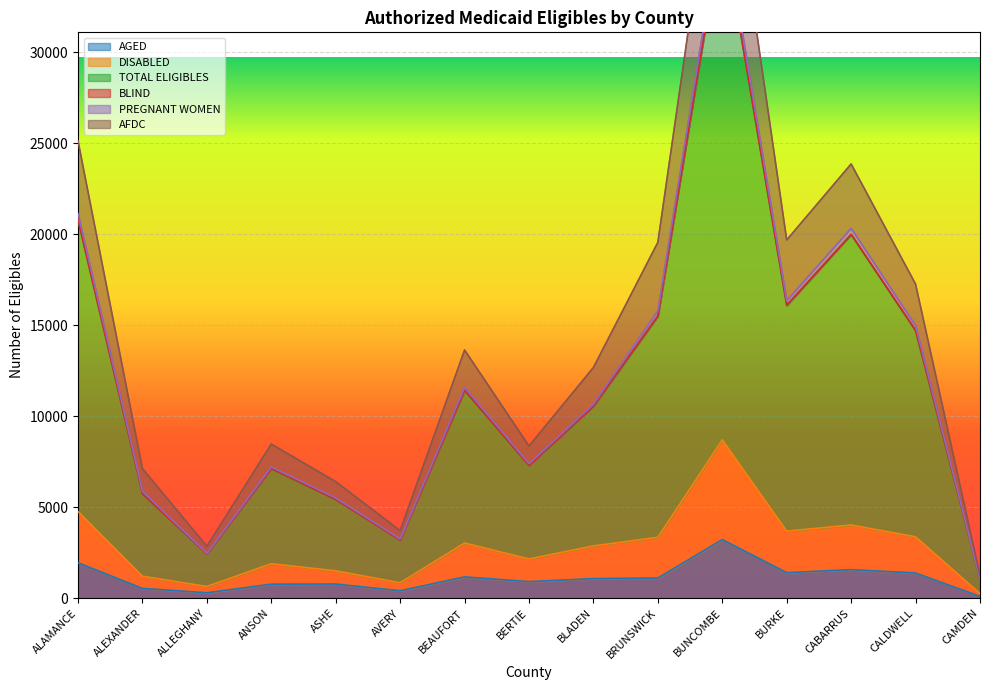

The AGED series shows 907 at BERTIE. True or false?

True